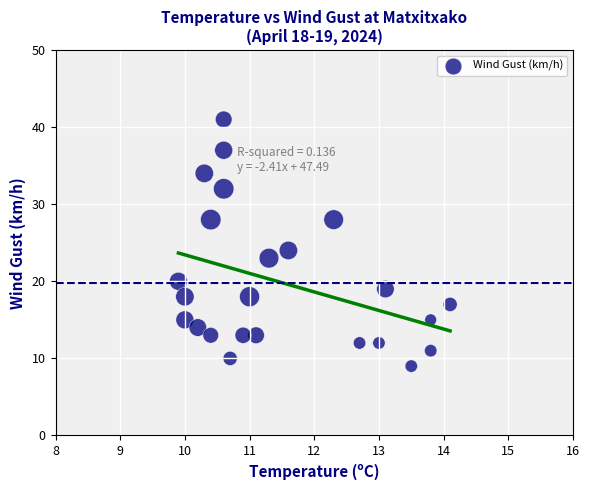

What Y value in the scatter plot is closest to 25?

24